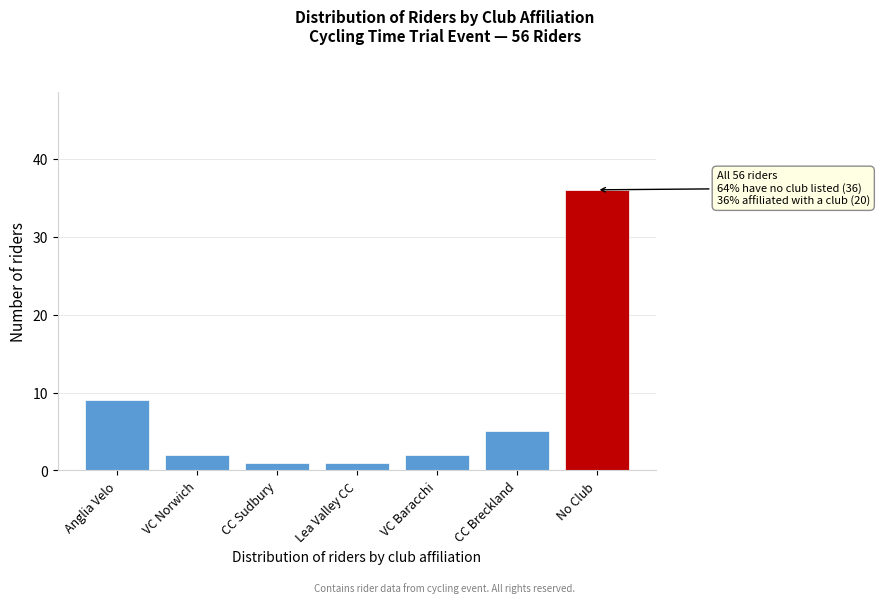

Reading left to right, transcribe all the data shown in this chart.

Anglia Velo=9	VC Norwich=2	CC Sudbury=1	Lea Valley CC=1	VC Baracchi=2	CC Breckland=5	No Club=36